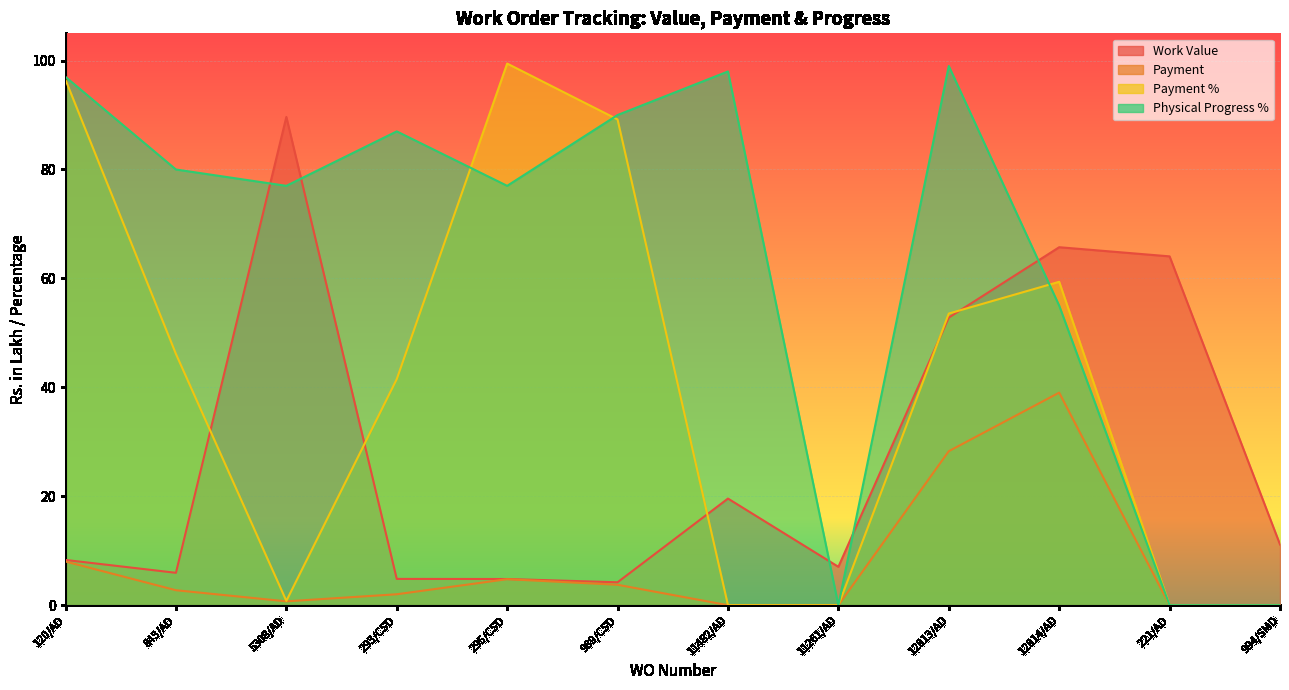

At which category is the sum across all series the highest?

12813/AD